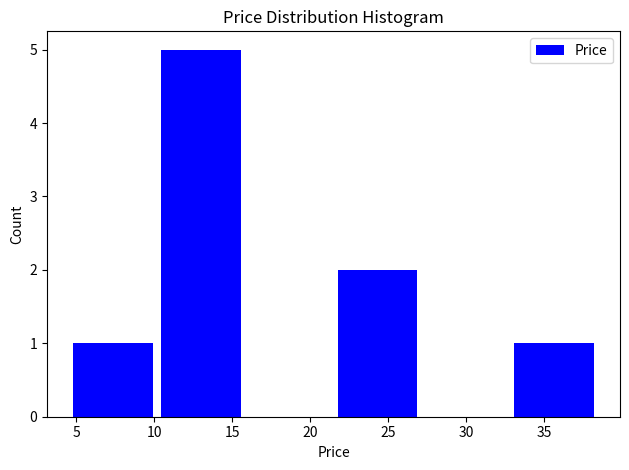

Reading left to right, list every bar in this chart as the range it spans on the x-axis followed by its height. Neither the bar edges nor the heights are printed on the chart, so give them approximately, as read against the axes.

4.5 to 10.0: 1
10.0 to 16.0: 5
16.0 to 21.5: 0
21.5 to 27.0: 2
27.0 to 33.0: 0
33.0 to 38.5: 1